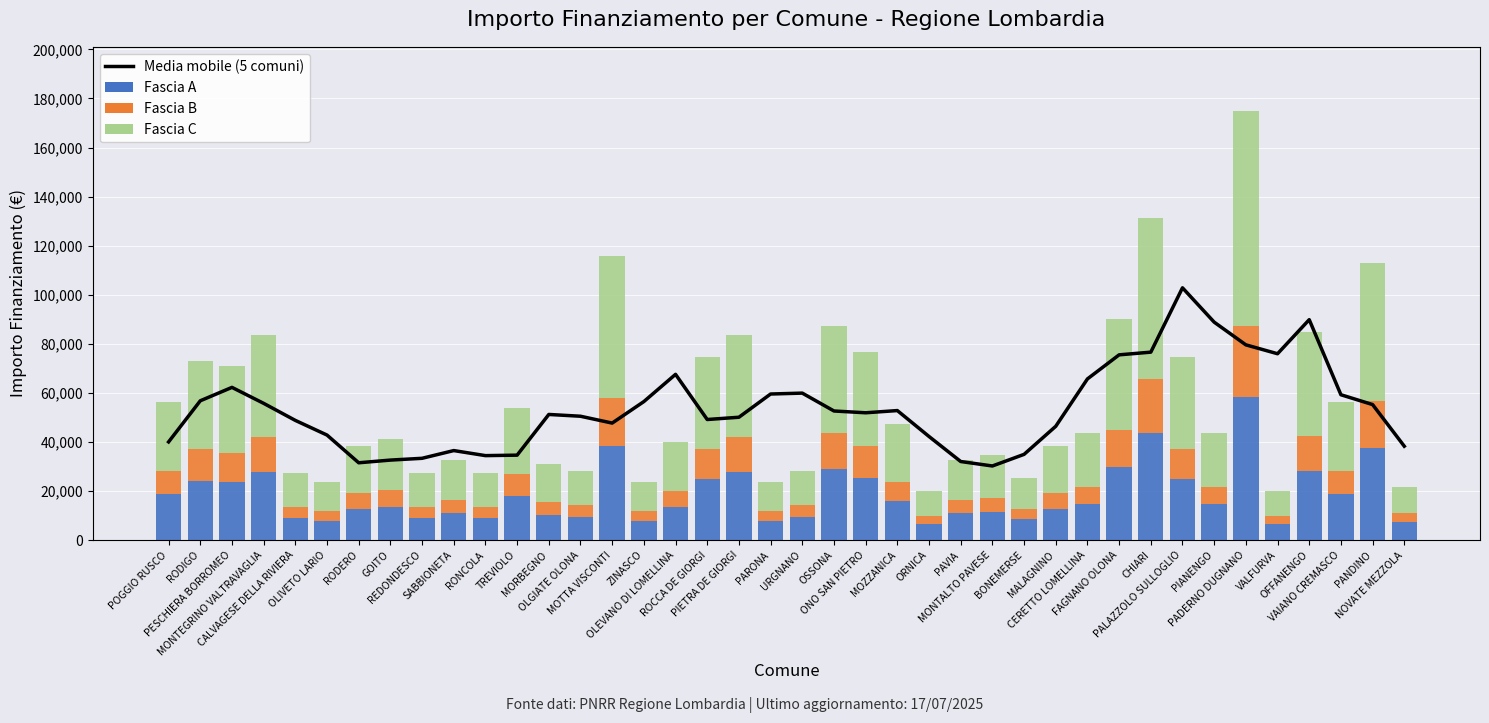

Which series has the largest range (max minus min)?

Fascia C